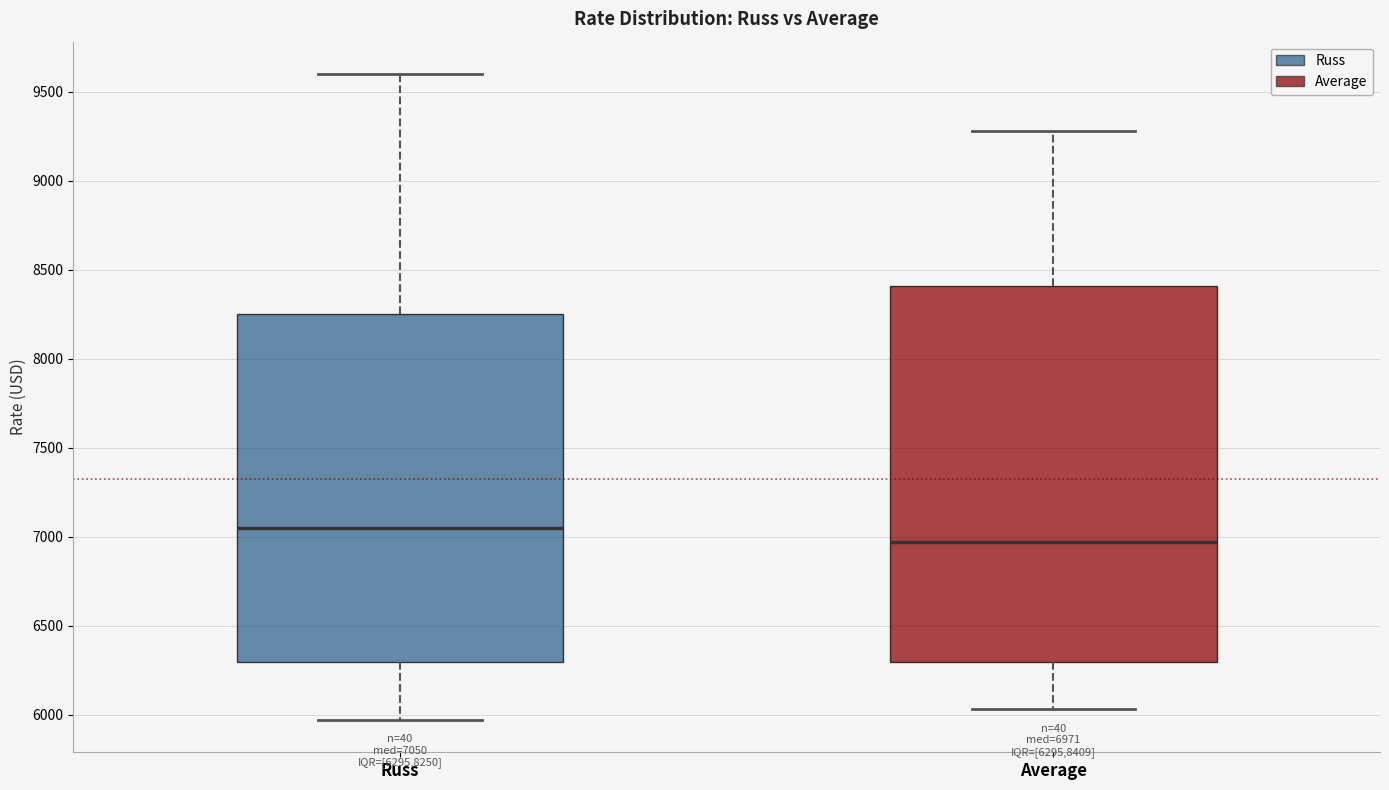

Which box has the highest median line?

Russ